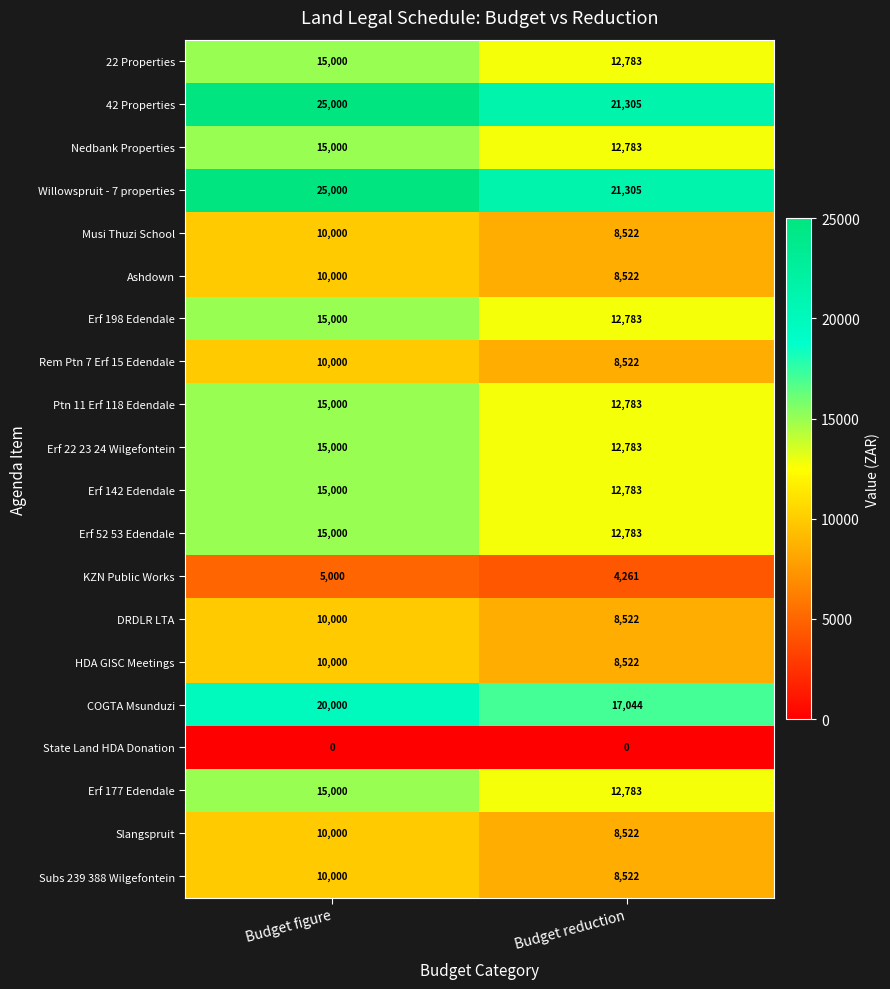

The value of Ashdown at Budget reduction is 8522. True or false?

True